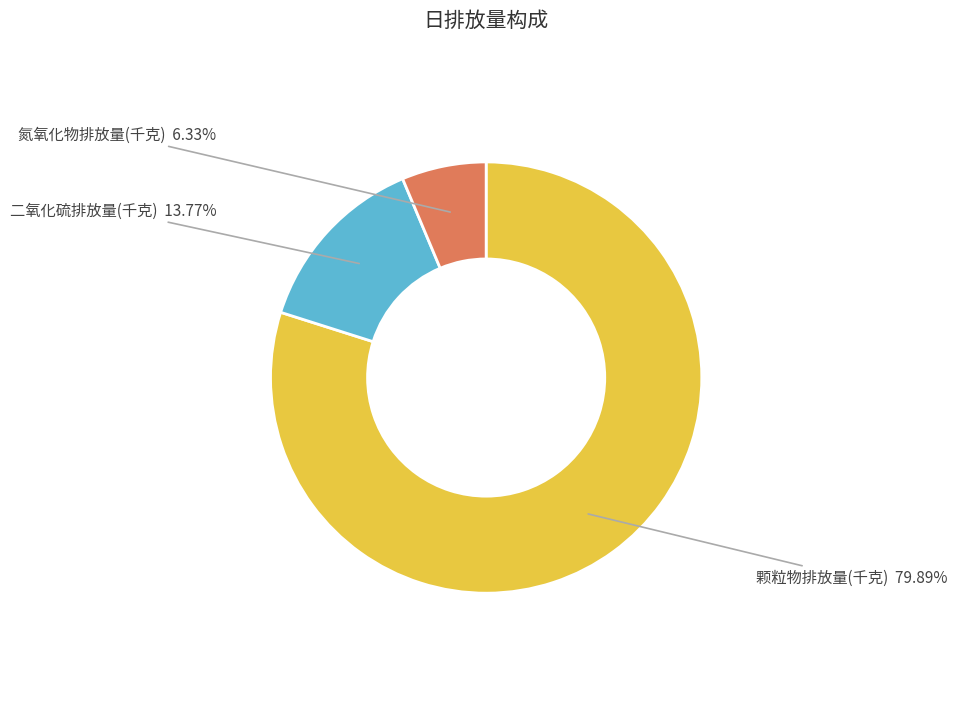

Which category has the smallest portion of the pie?

氮氧化物排放量(千克)